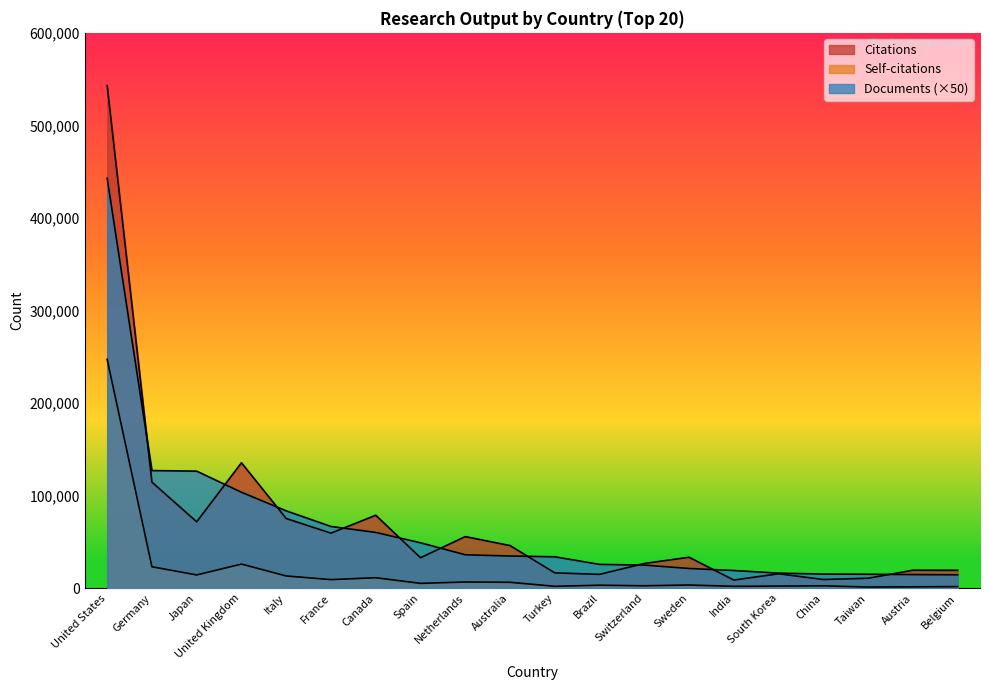

What is the value of the Self-citations point at the 8th from the left?

5252